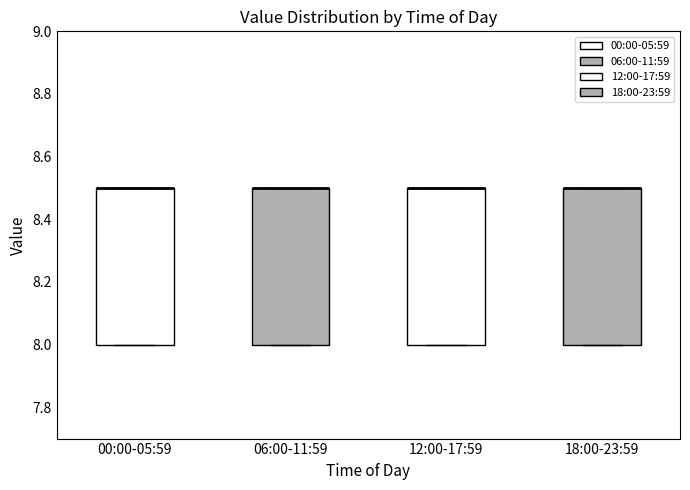

Reading left to right, transcribe this box plot: for each box, give where its median line is, the range the box spans, and where its two whiskers end, as read against the y-axis. The values are not printed on the chart, so give them approximately, as read against the axis.

00:00-05:59: median 8.5 (drawn on the box's upper edge), box 8.0 to 8.5, whiskers 8.0 to 8.5
06:00-11:59: median 8.5 (drawn on the box's upper edge), box 8.0 to 8.5, whiskers 8.0 to 8.5
12:00-17:59: median 8.5 (drawn on the box's upper edge), box 8.0 to 8.5, whiskers 8.0 to 8.5
18:00-23:59: median 8.5 (drawn on the box's upper edge), box 8.0 to 8.5, whiskers 8.0 to 8.5